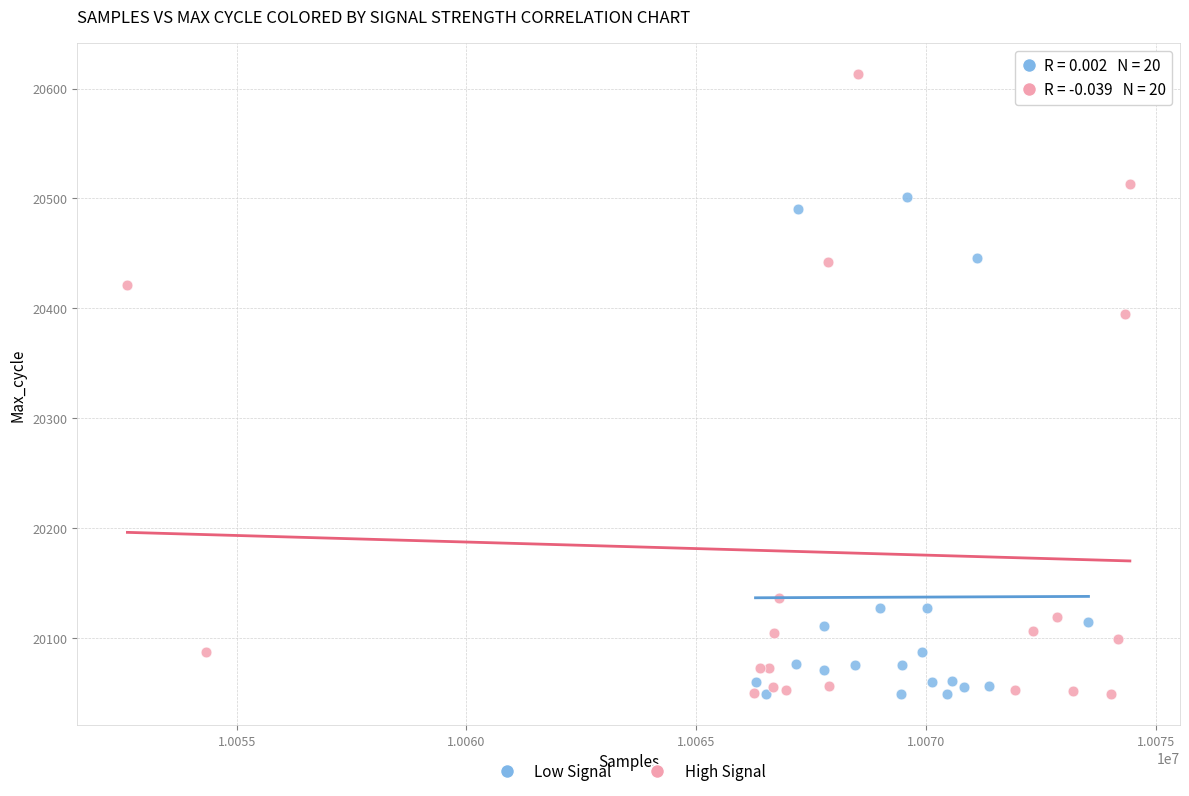

Which series has the largest Y range (max minus min)?

High Signal